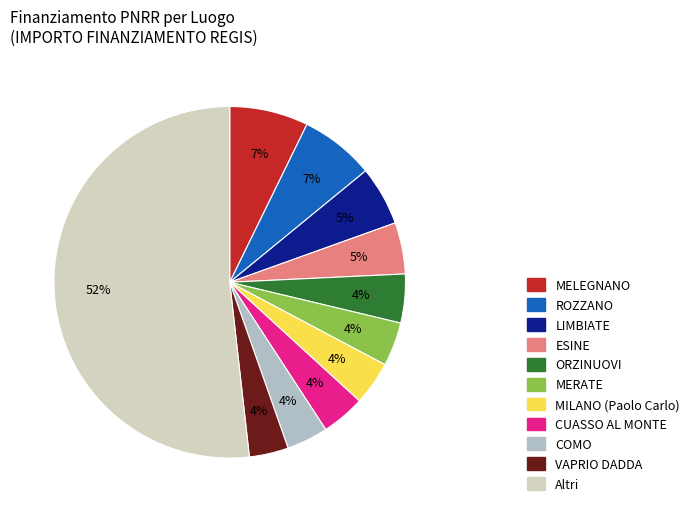

Does any single category account for the majority?

Yes